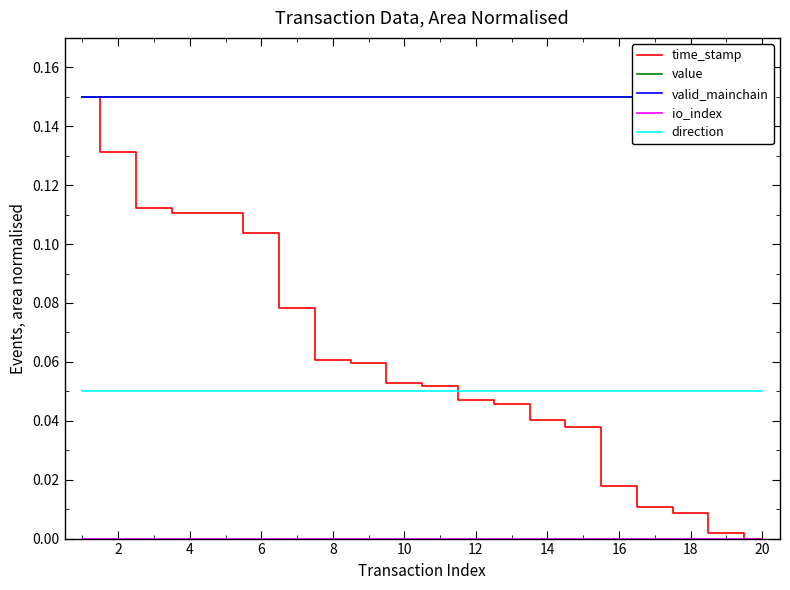

True or false: valid_mainchain and direction intersect in this chart.

False